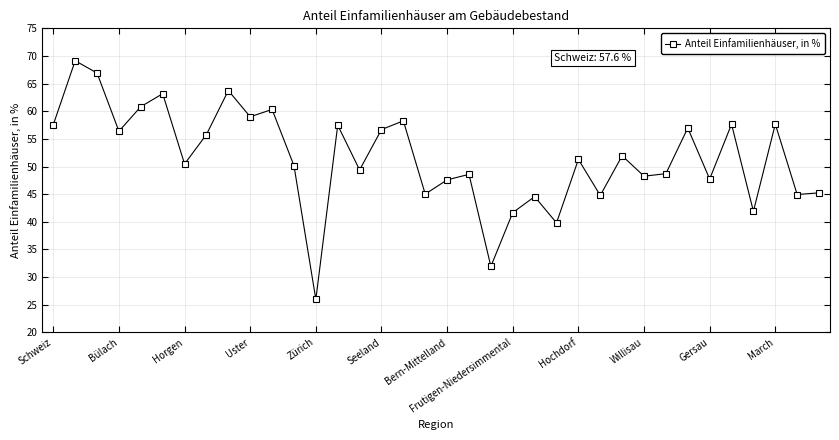

What is the smallest value displayed?

26.0